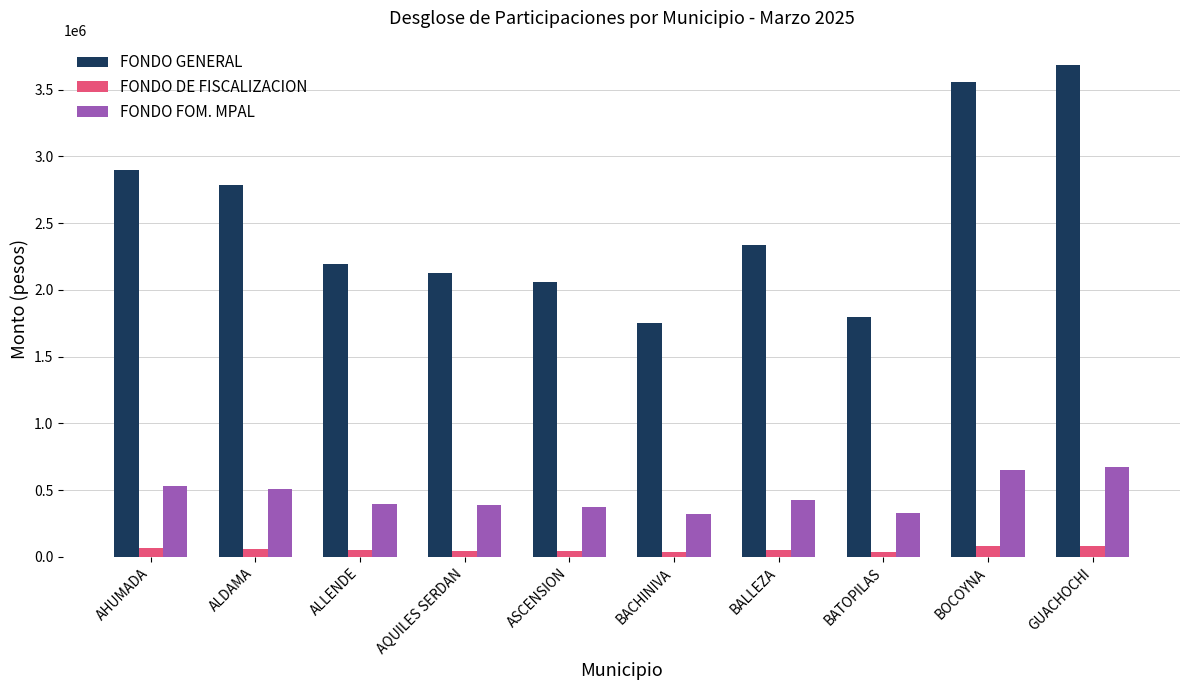

What is the difference between the maximum and minimum values in the FONDO DE FISCALIZACION series?

42740